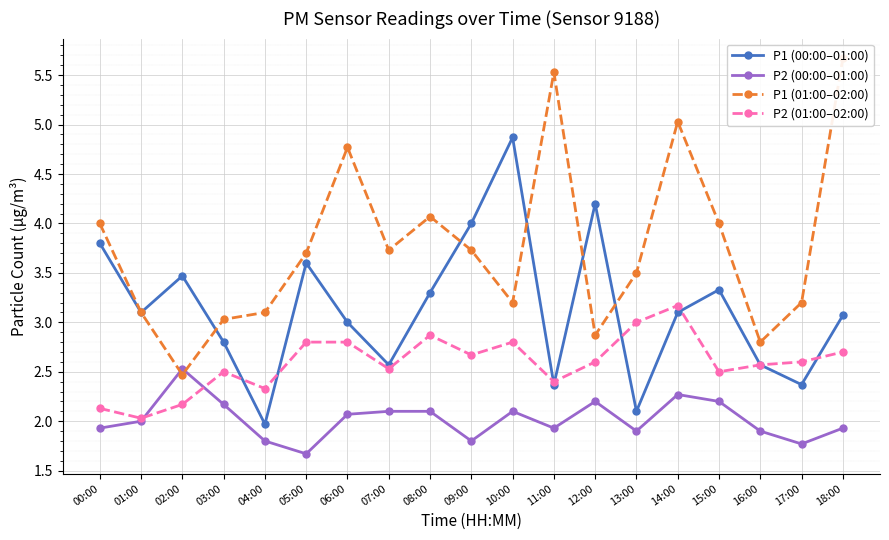

What is the highest value of the P2 (01:00–02:00) series?

3.2